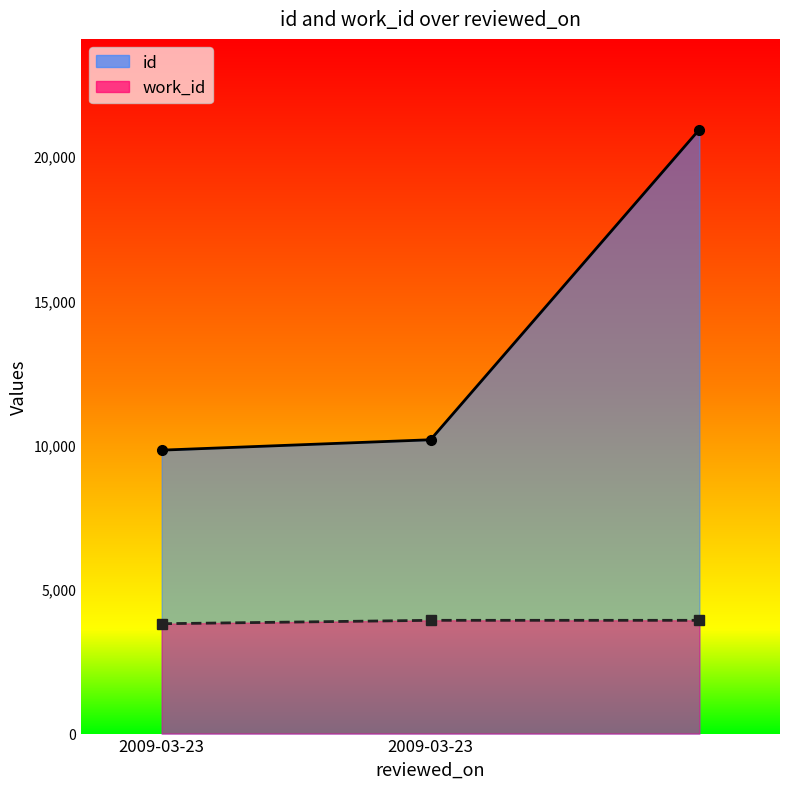

At which label does work_id reach its minimum?

2009-03-23